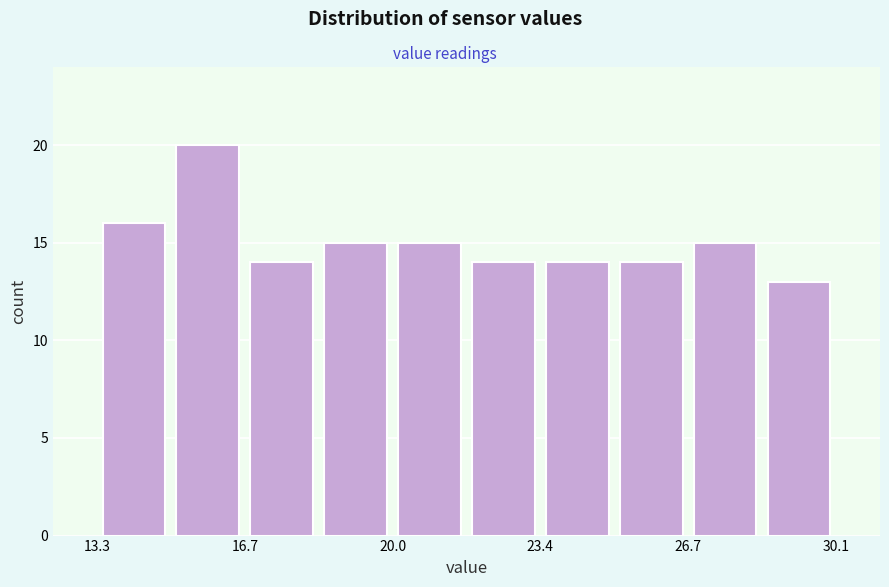

Read against the x-axis, roughly where is the centre of the tallest bar?

16.0